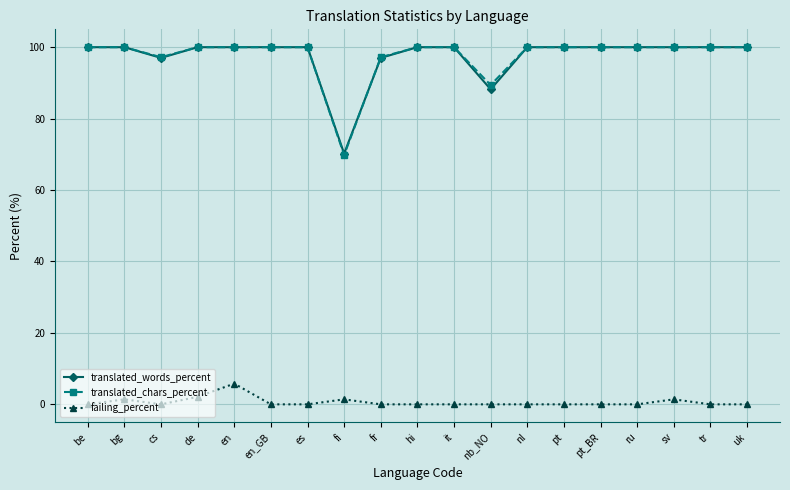

What is the greatest value displayed?

100.0